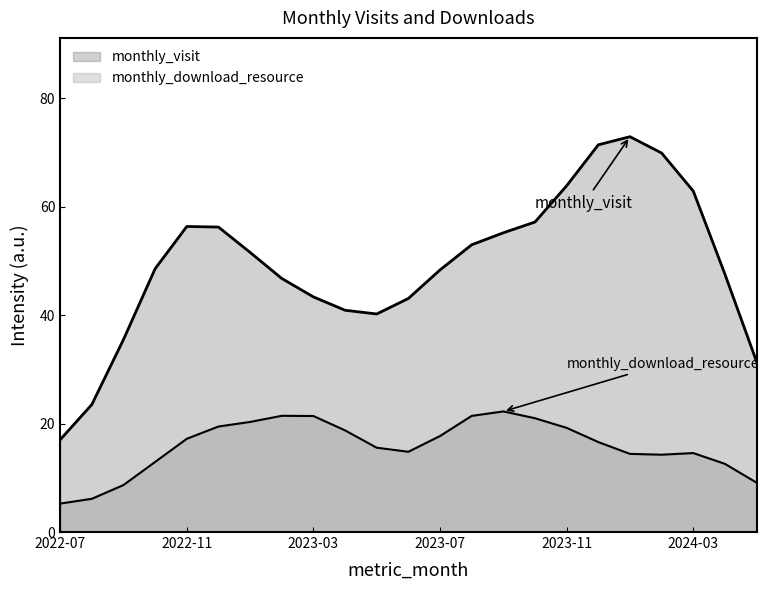

Between 2023-11 and 2023-03, which is larger?

2023-11